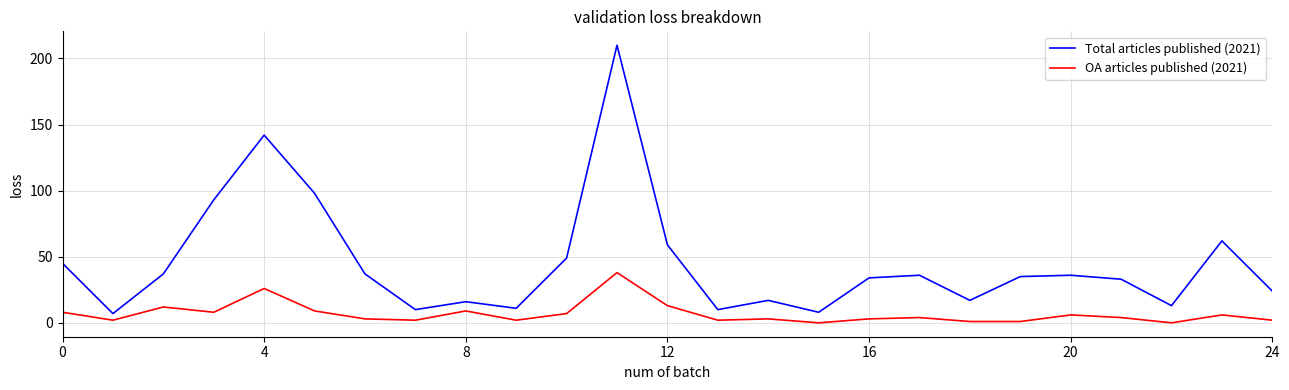

Rank the series by their average value, from lowest to highest.

OA articles published (2021), Total articles published (2021)